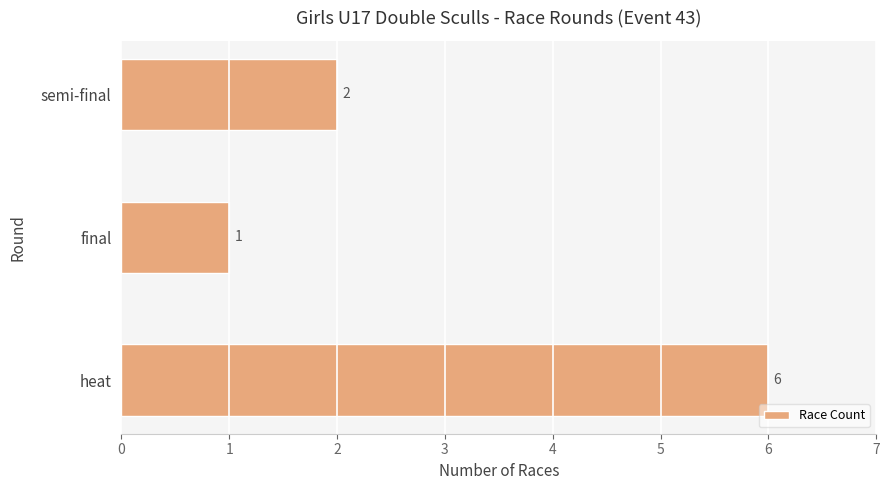

At which label is the value closest to 3?

semi-final